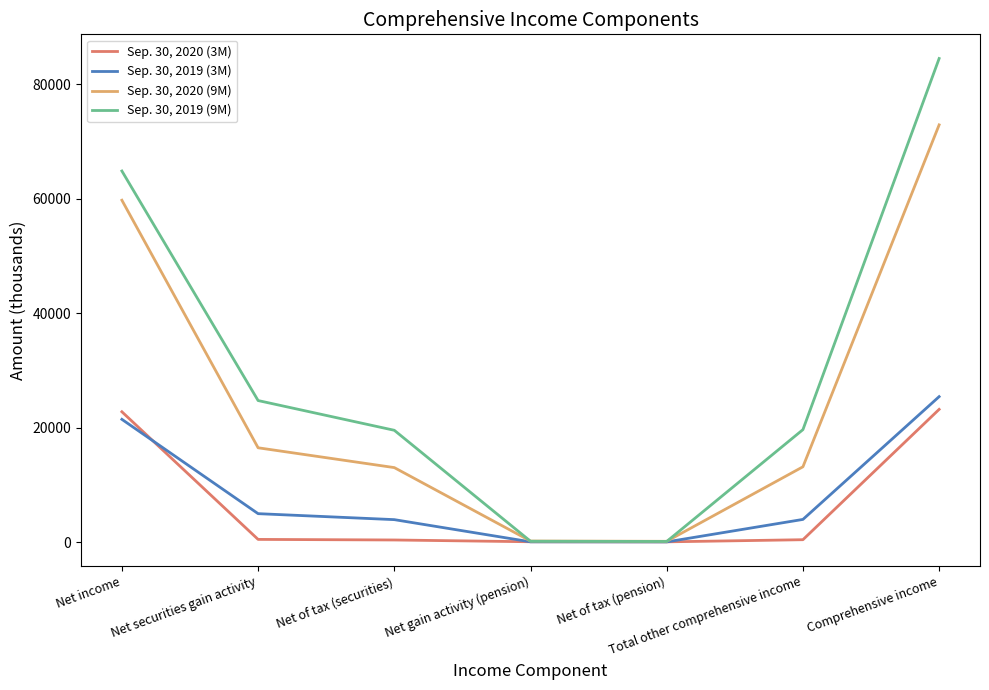

Which category has the highest value in the Sep. 30, 2020 (9M) series?

Comprehensive income